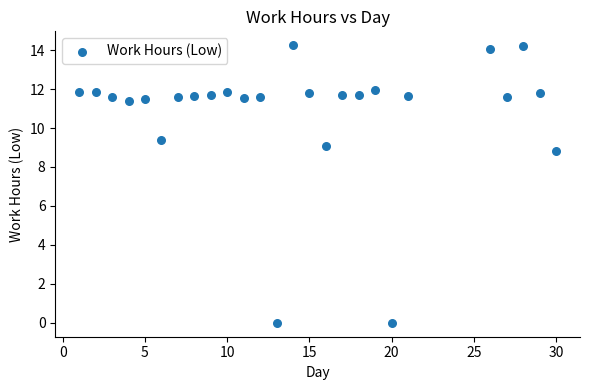

What Y value in the scatter plot is closest to 7?

8.8